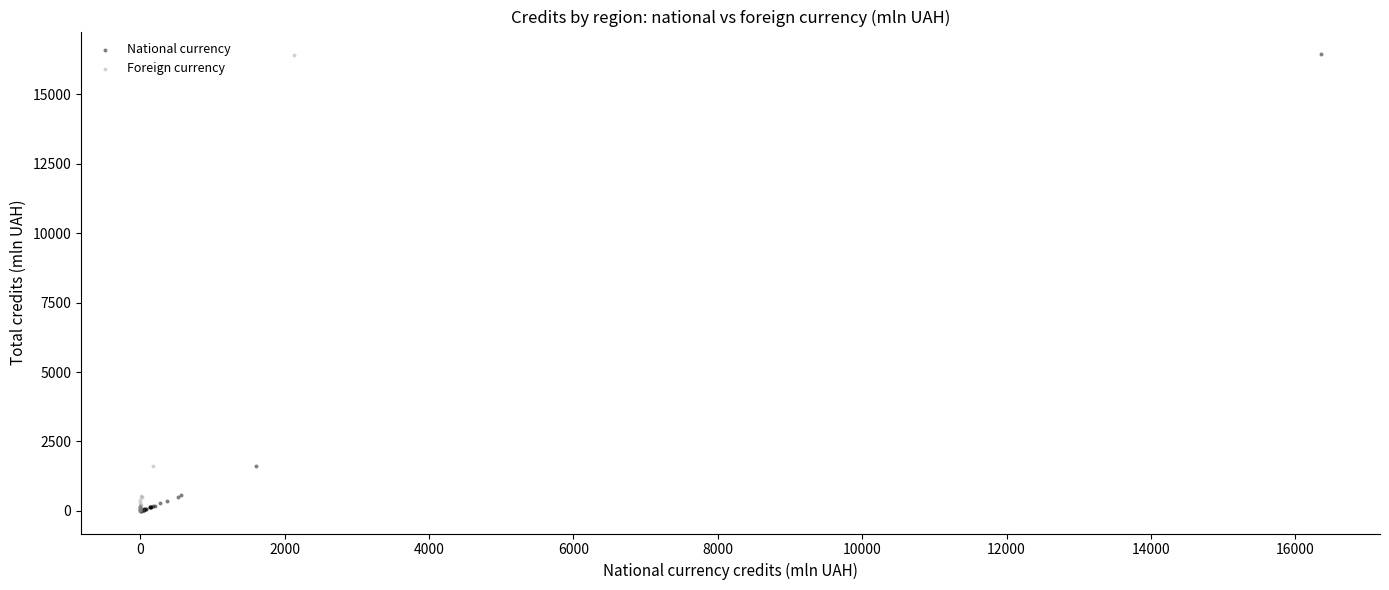

Which series has the widest spread of Y values?

National currency